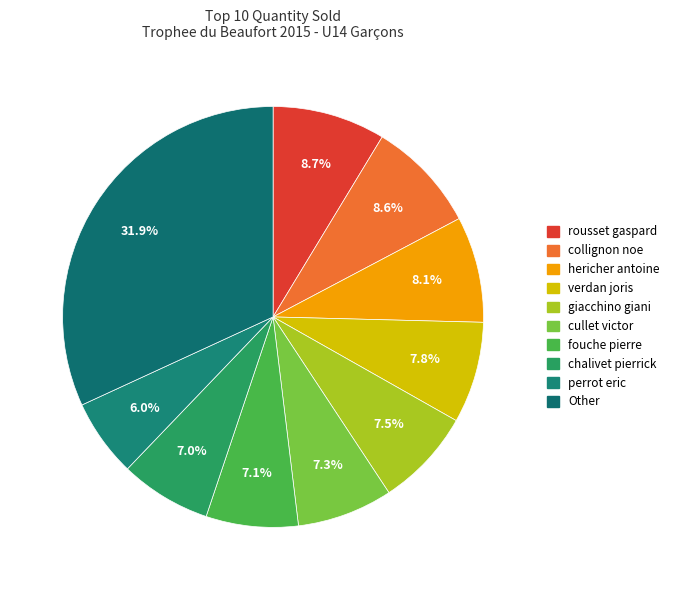

Is it true that collignon noe is 21% of the pie?

False